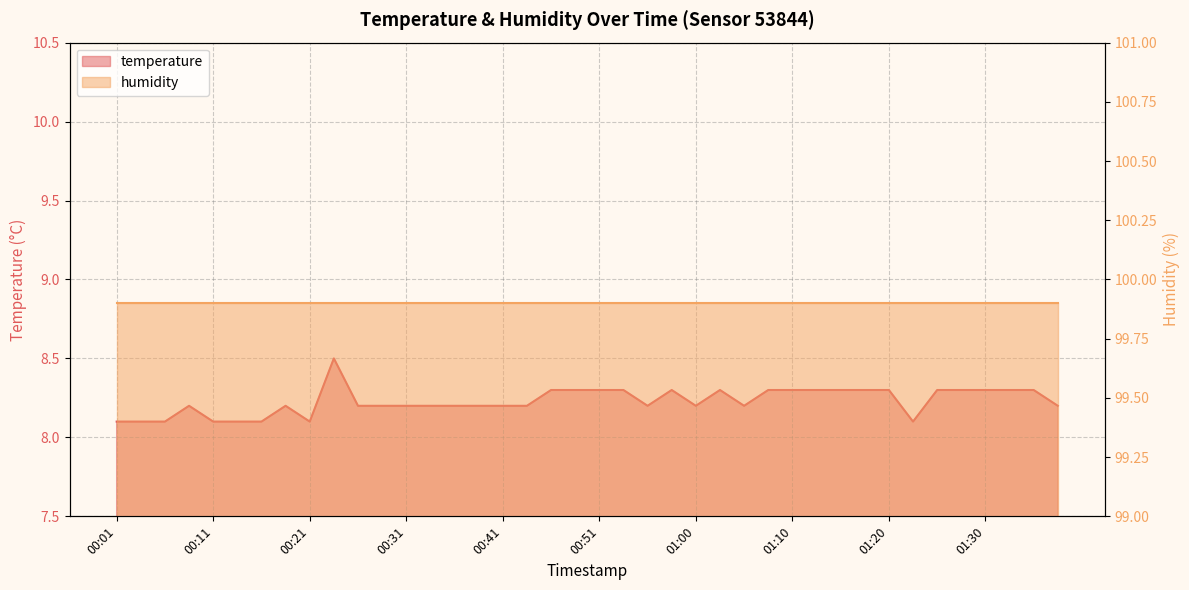

True or false: there are more than 1 points higher than both neighbors.

True